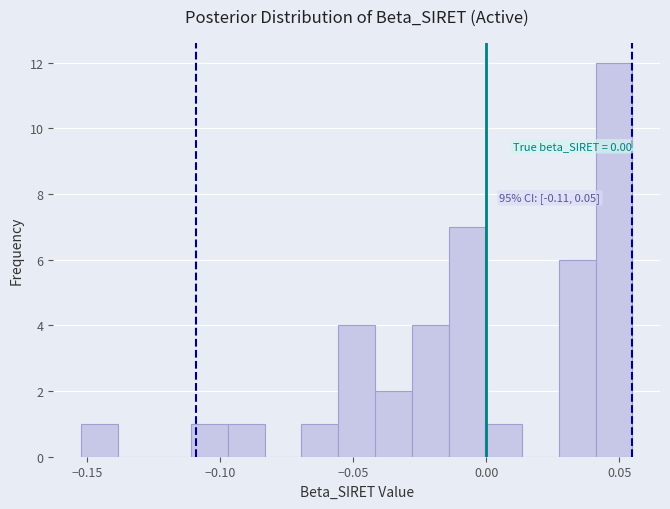

Around what value on the x-axis is the tallest bar? Give the approximate position of its centre, as read against the axis.

0.050